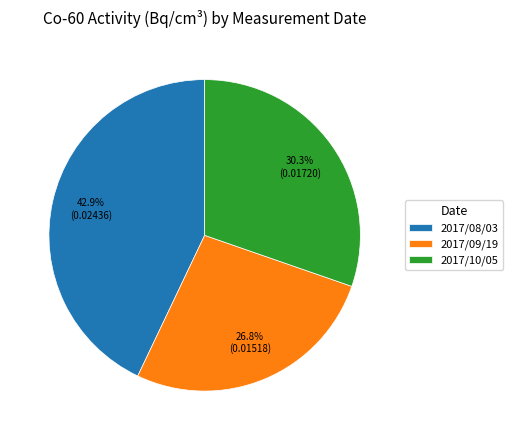

How many slices are in this pie chart?

3